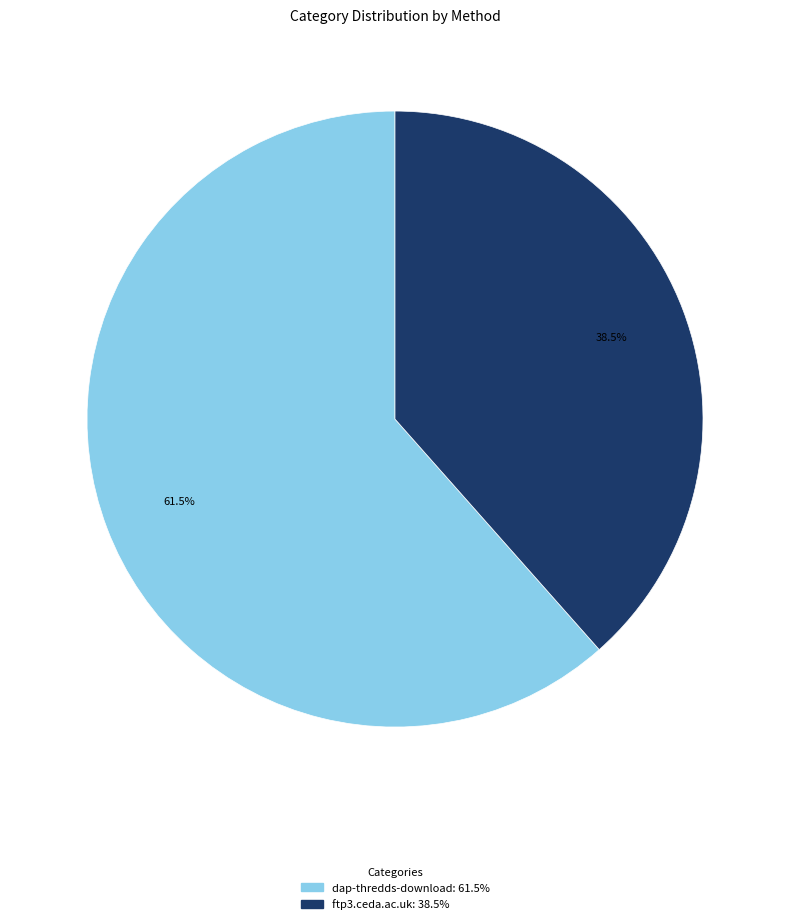

Does ftp3.ceda.ac.uk account for over 50% of the chart?

No